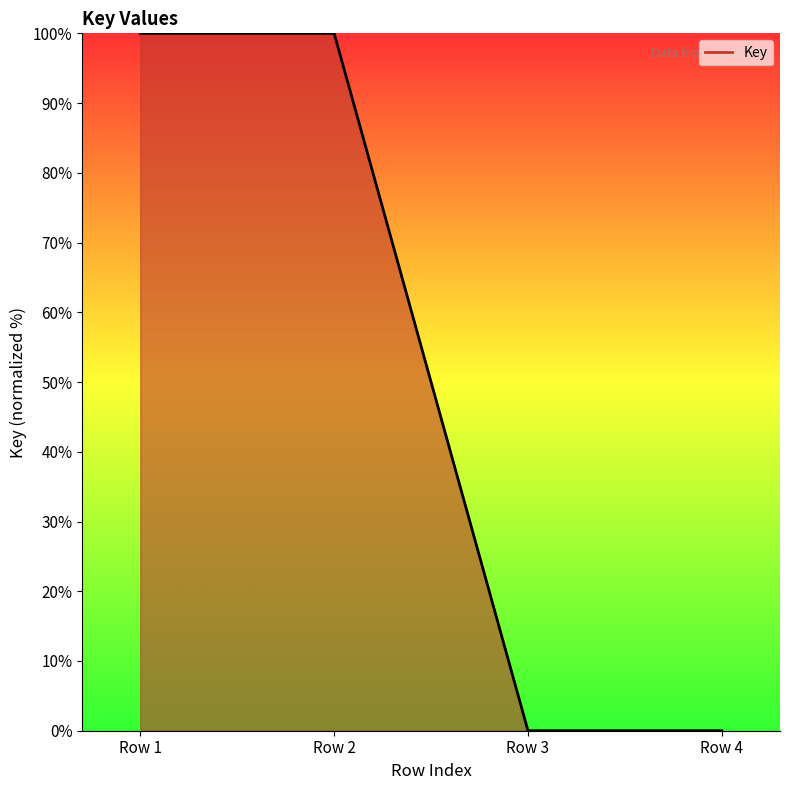

How many series are shown in this chart?

1